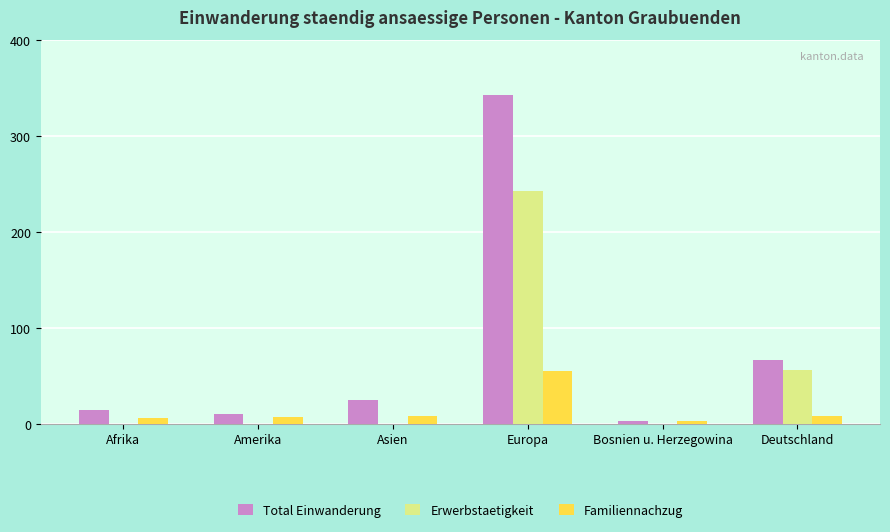

Which category has the highest value across all series?

Europa